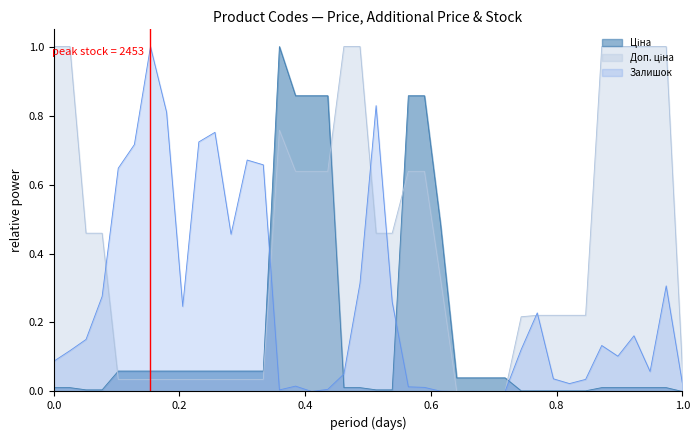

Does the chart have visible grid lines?

No